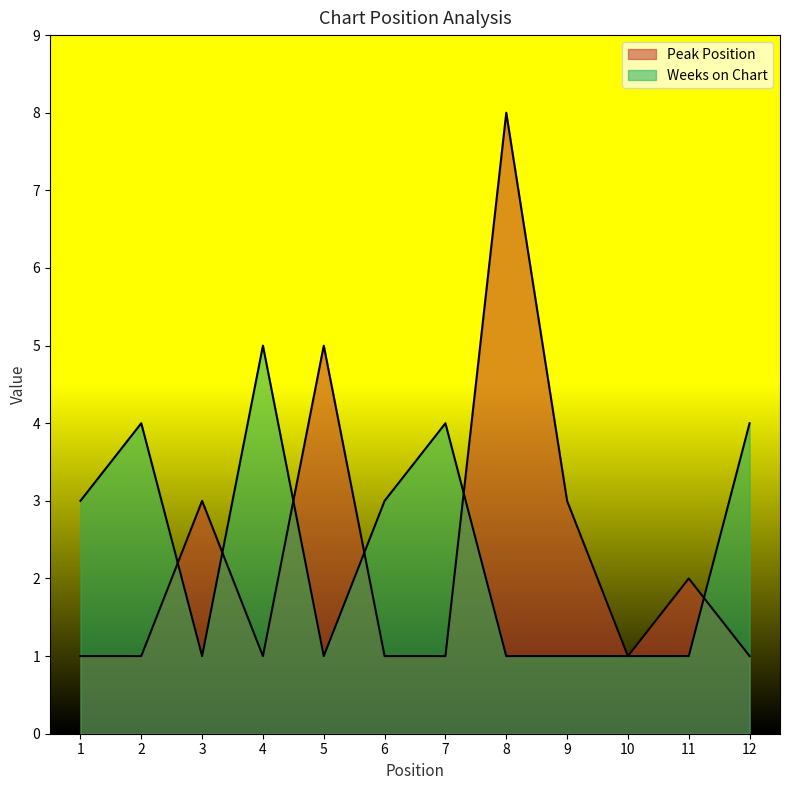

How many values in the Weeks on Chart series exceed 3?

4